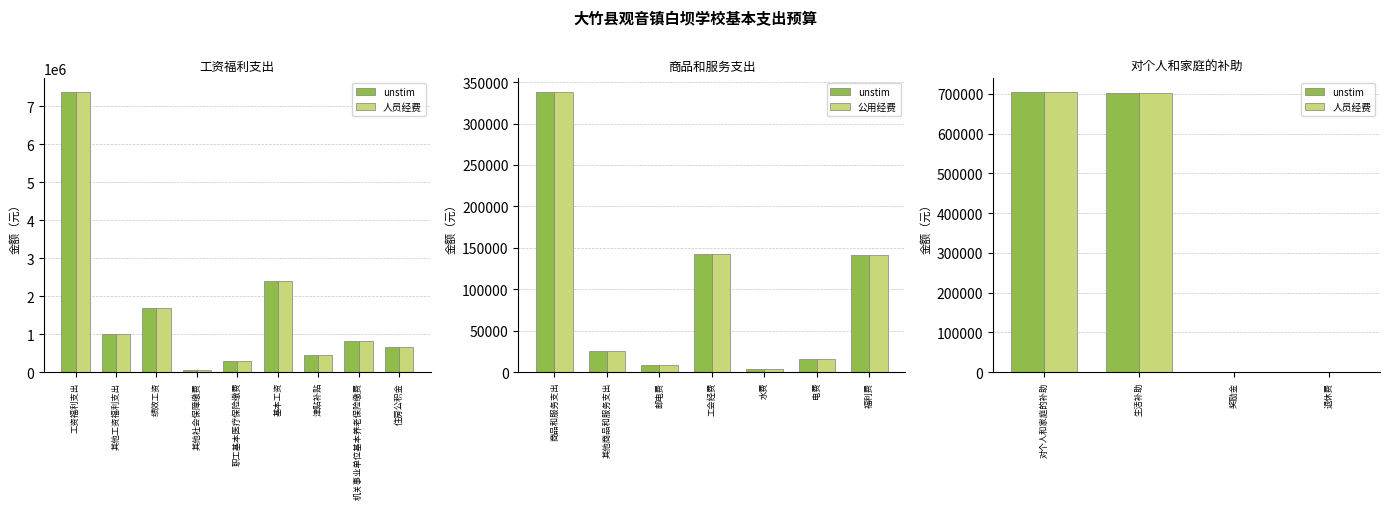

How many groups of bars are there?

9